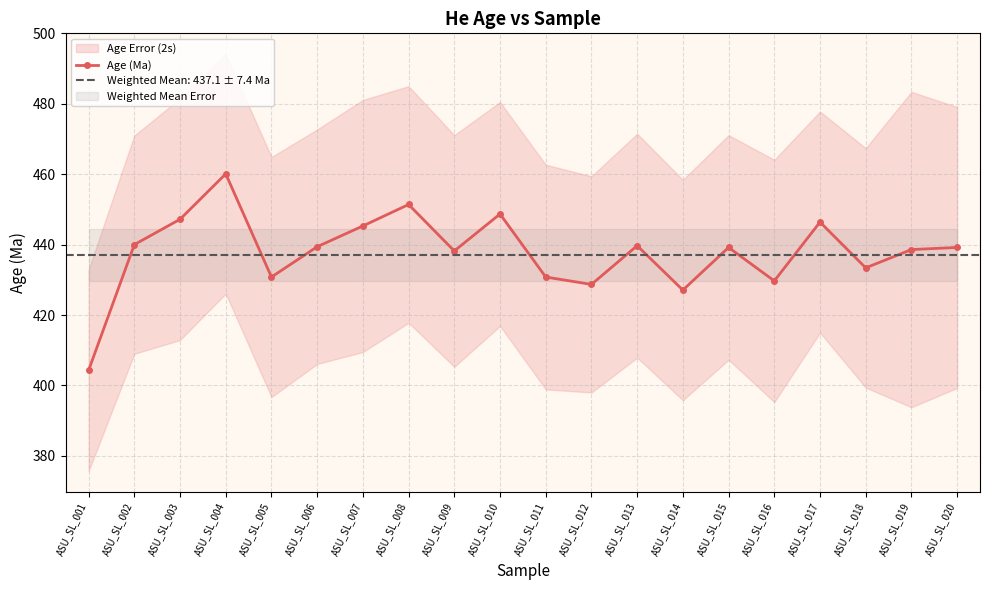

Which category has the highest value across all series?

ASU_SL_004